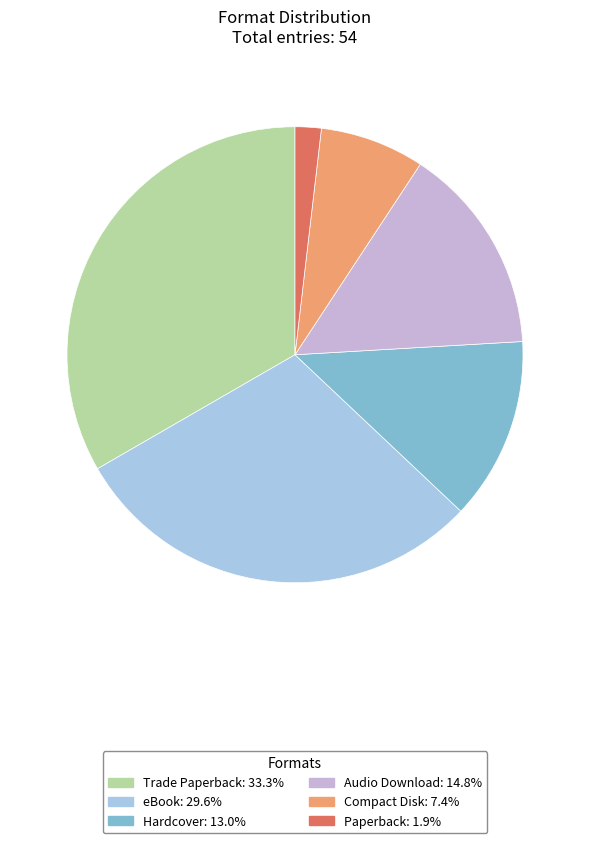

Which category has the biggest portion of the pie?

Trade Paperback